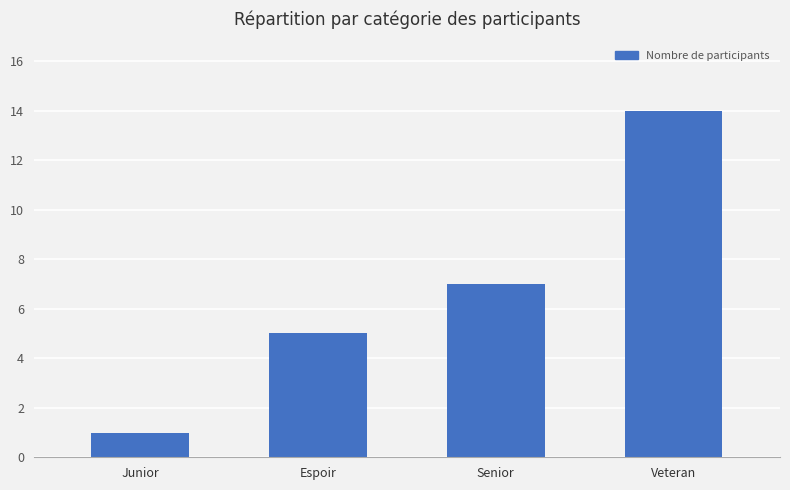

True or false: the data shows 7 at Senior.

True